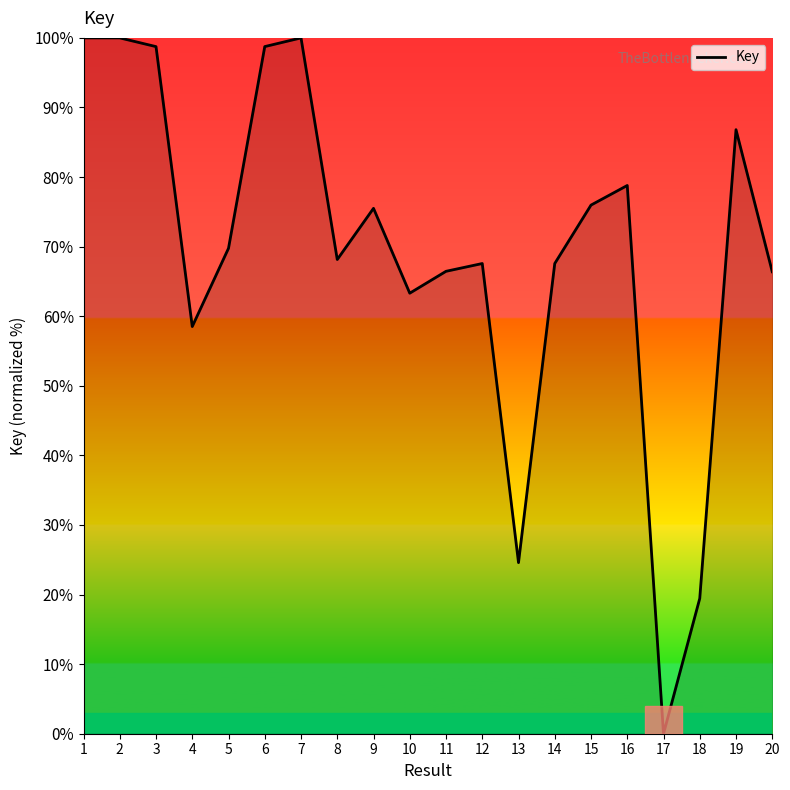

Does the chart display data point markers on the line(s)?

No